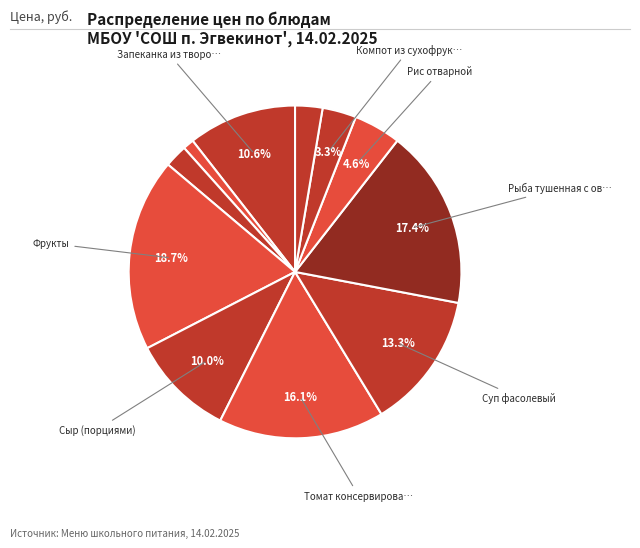

What is the largest slice in the pie chart?

Фрукты